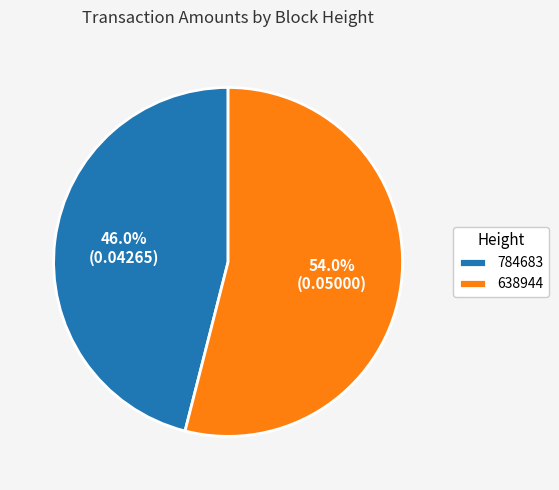

Which slice is the largest?

638944